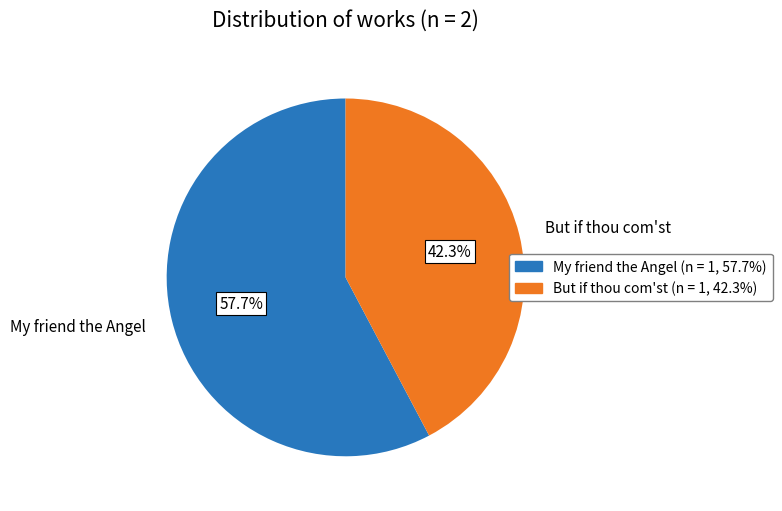

What is the smallest slice in the pie chart?

But if thou com'st